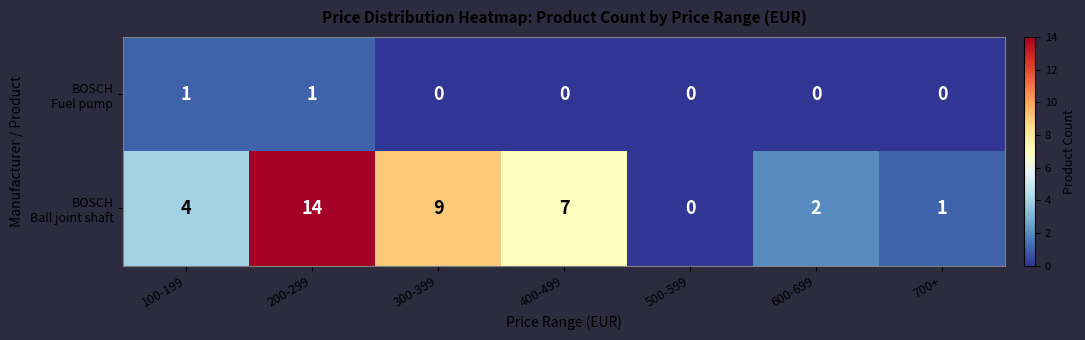

At which category is the sum across all series the highest?

200-299